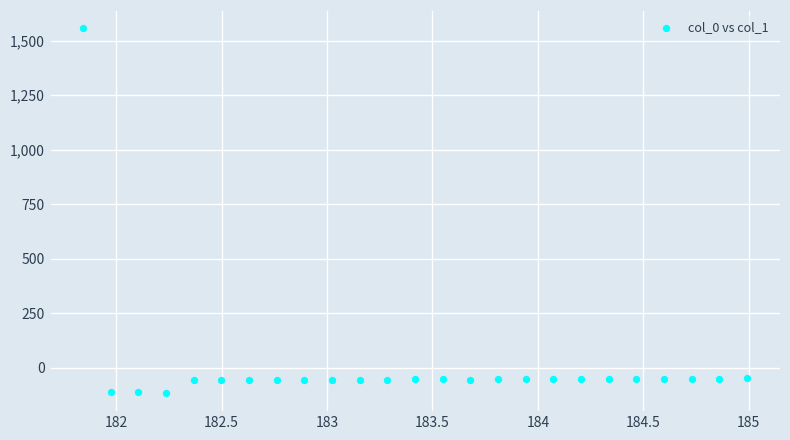

What is the range of Y values (max minus min)?

1672.1